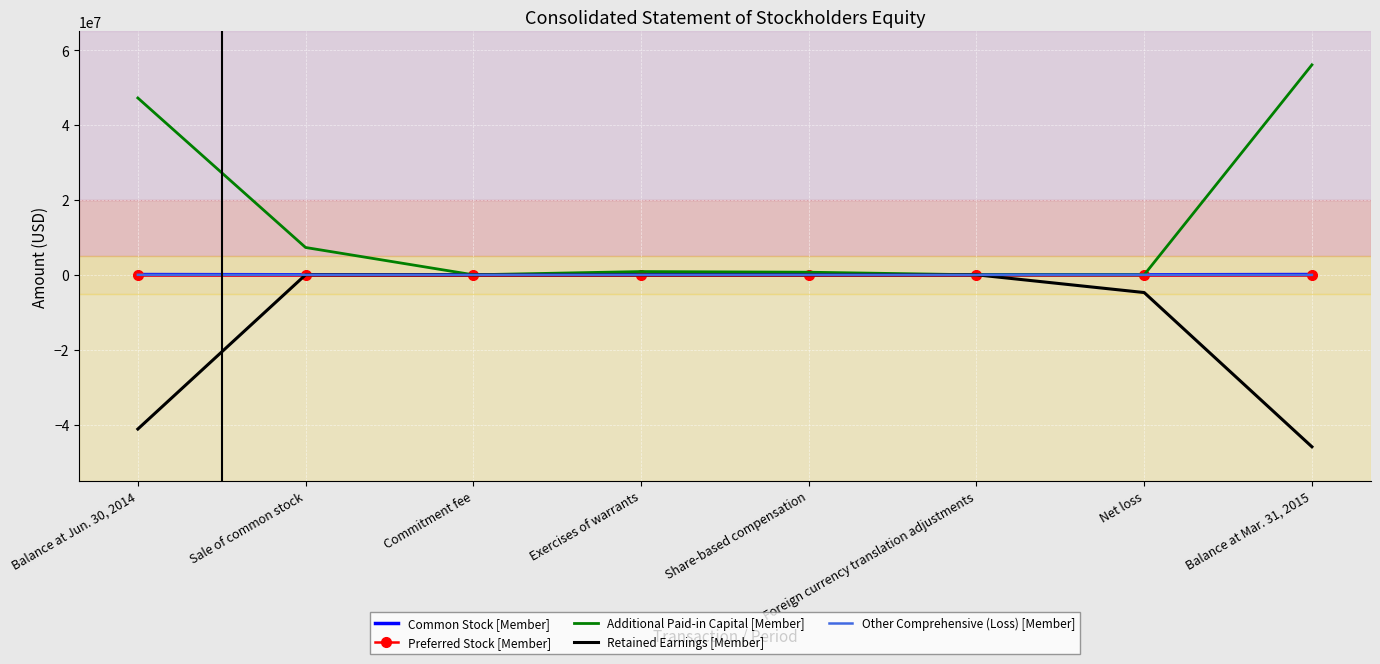

What are all the series names shown in the legend?

Common Stock [Member], Preferred Stock [Member], Additional Paid-in Capital [Member], Retained Earnings [Member], Other Comprehensive (Loss) [Member]